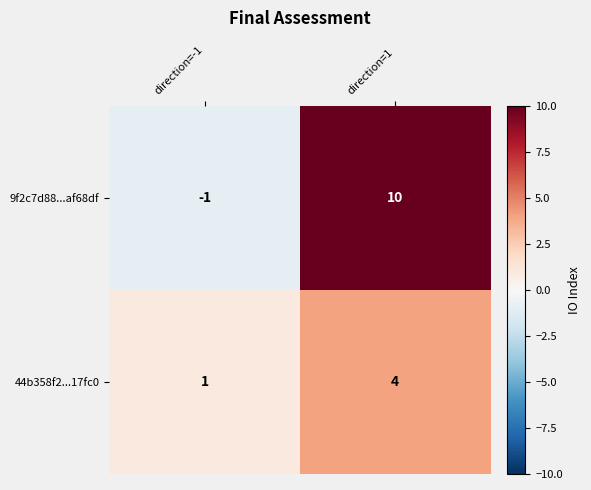

True or false: 44b358f2...17fc0 has a value of 1 at direction=-1.

True